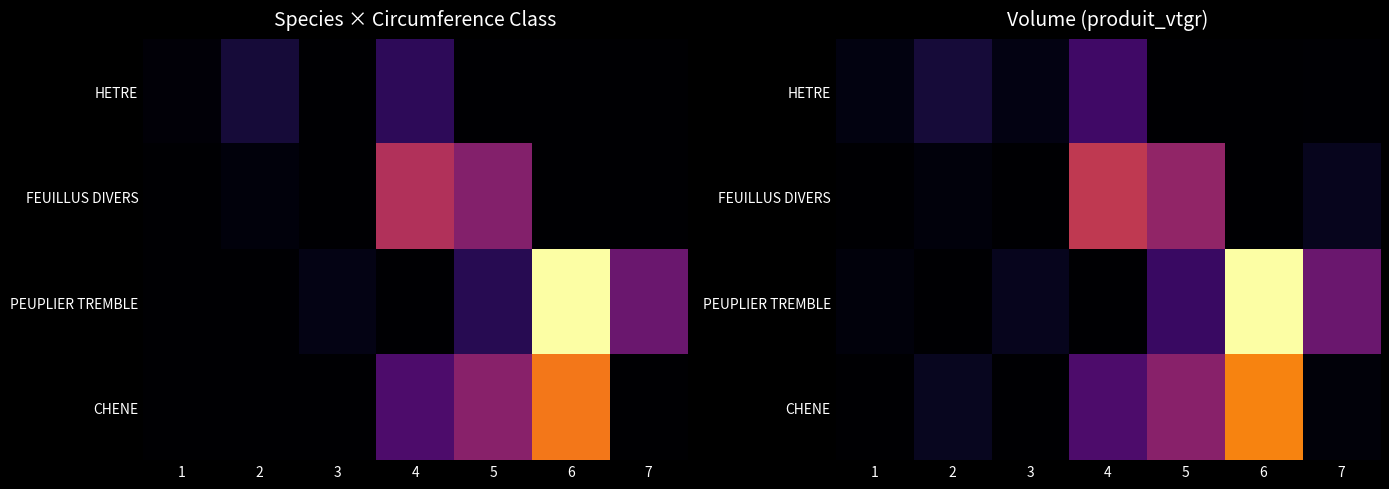

At which category does the chart reach its peak across all series?

6